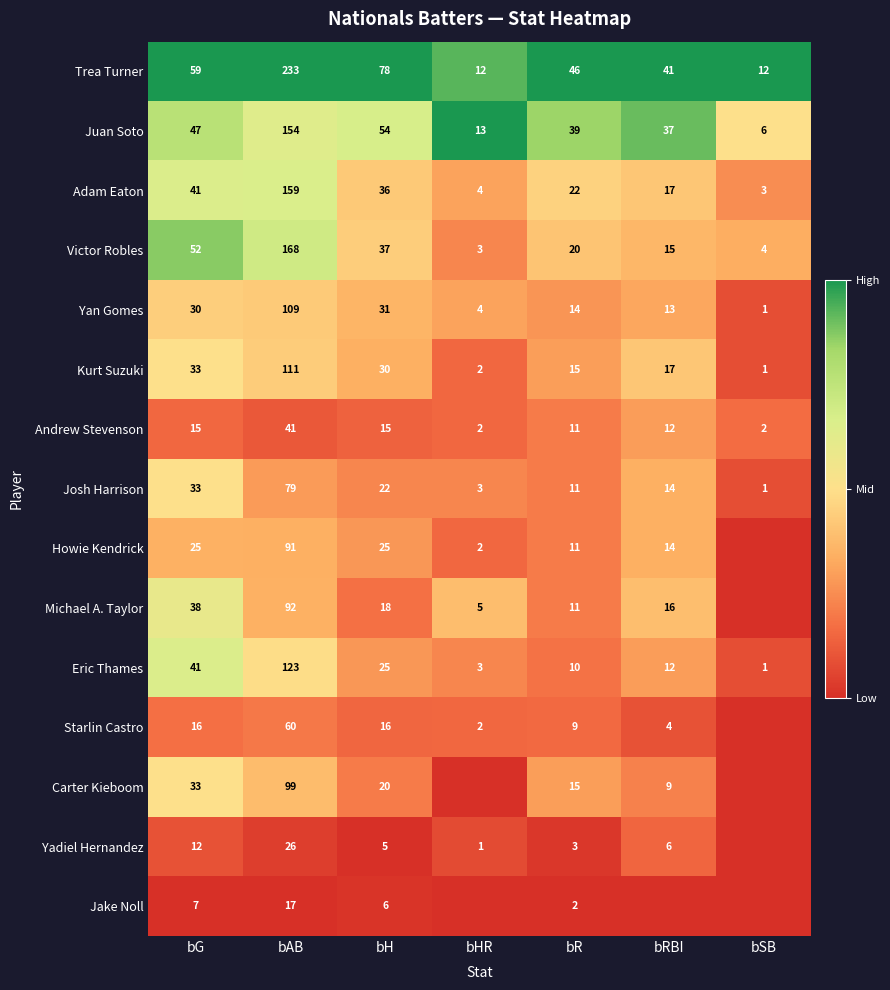

Read the Kurt Suzuki value at bAB, to the nearest 50.

100